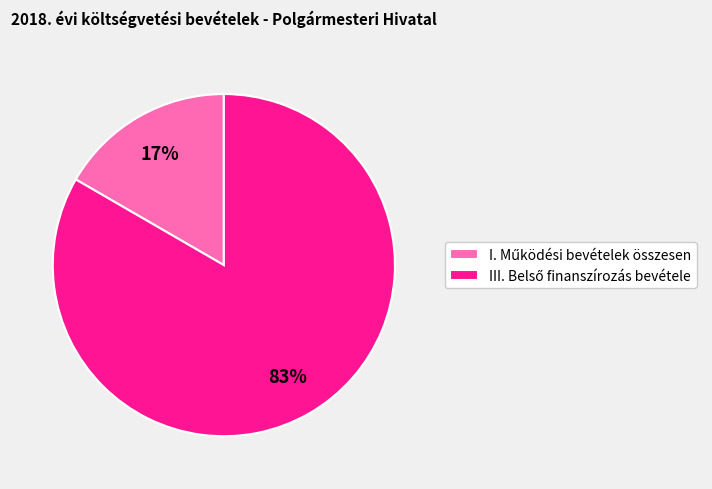

To the nearest percent, what is the average slice percentage?

50%